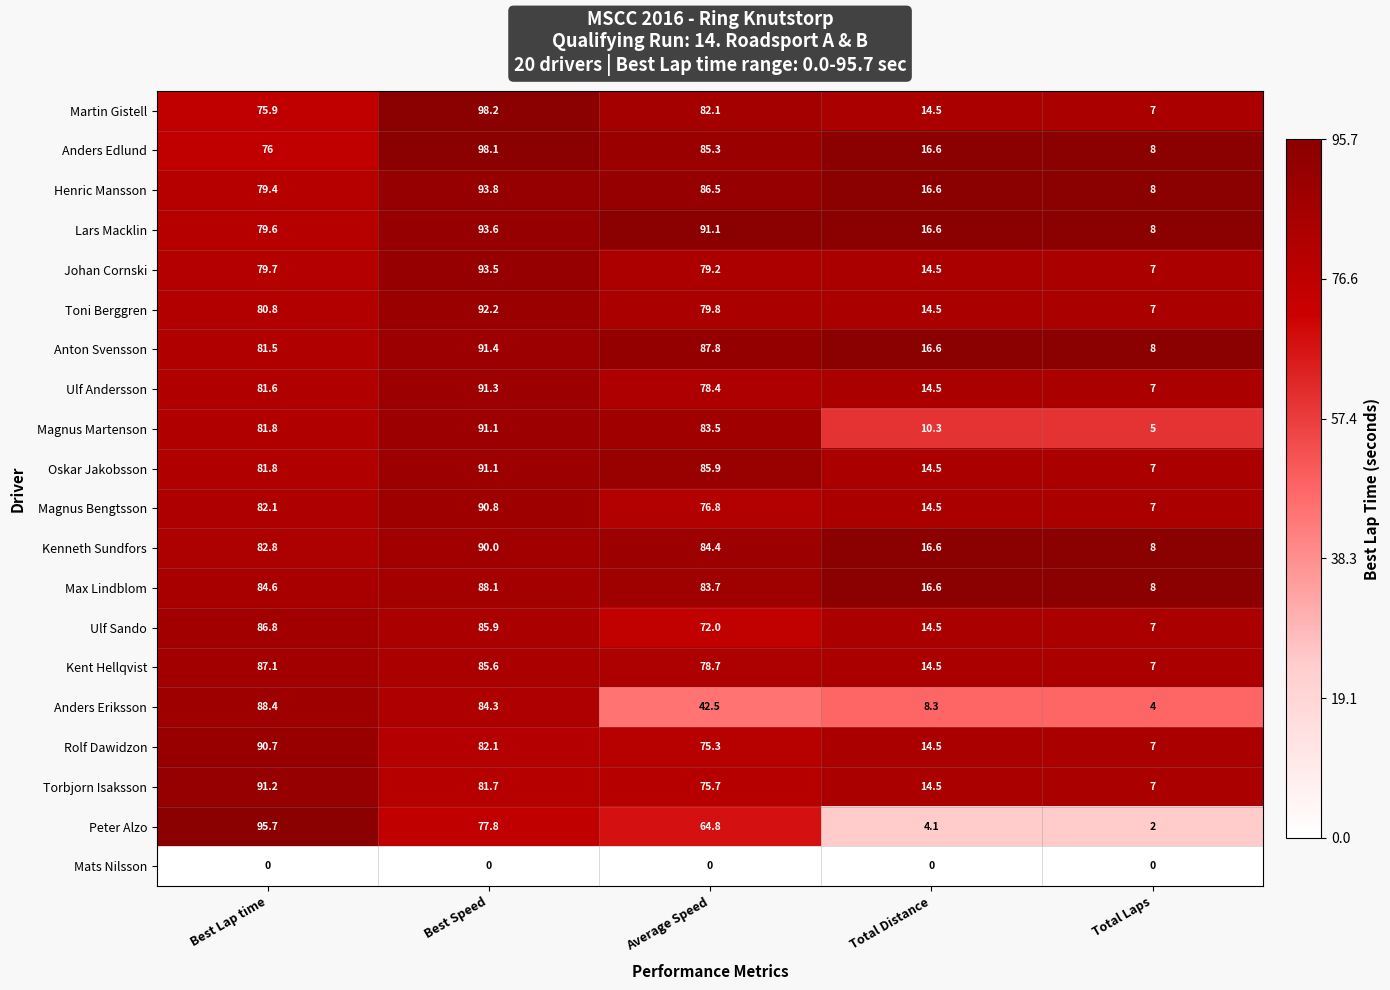

The value of Toni Berggren at Average Speed is 79.8. True or false?

True